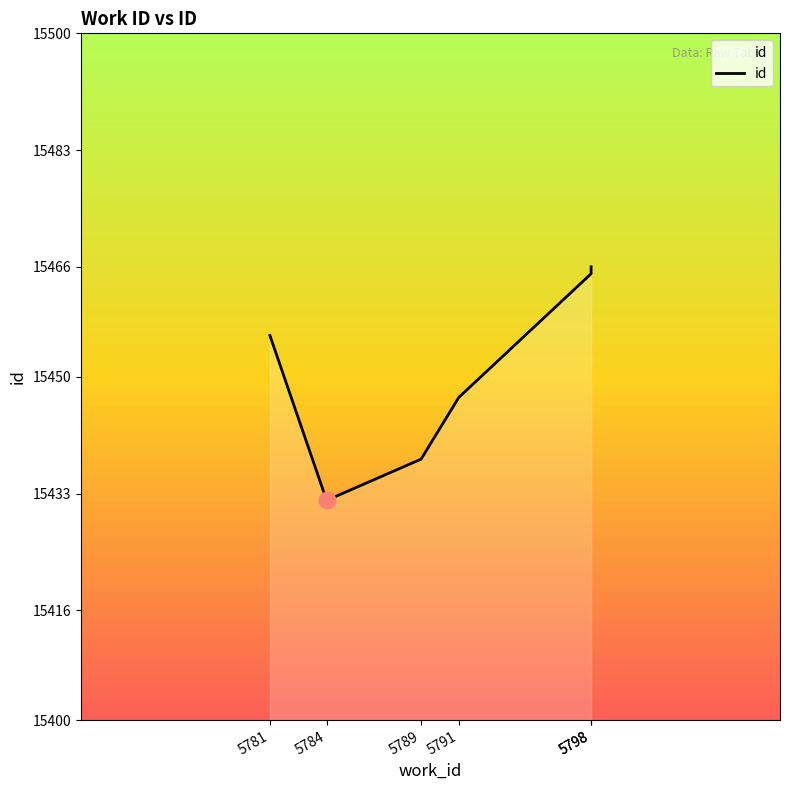

Where does the data first go above 15456?

5798